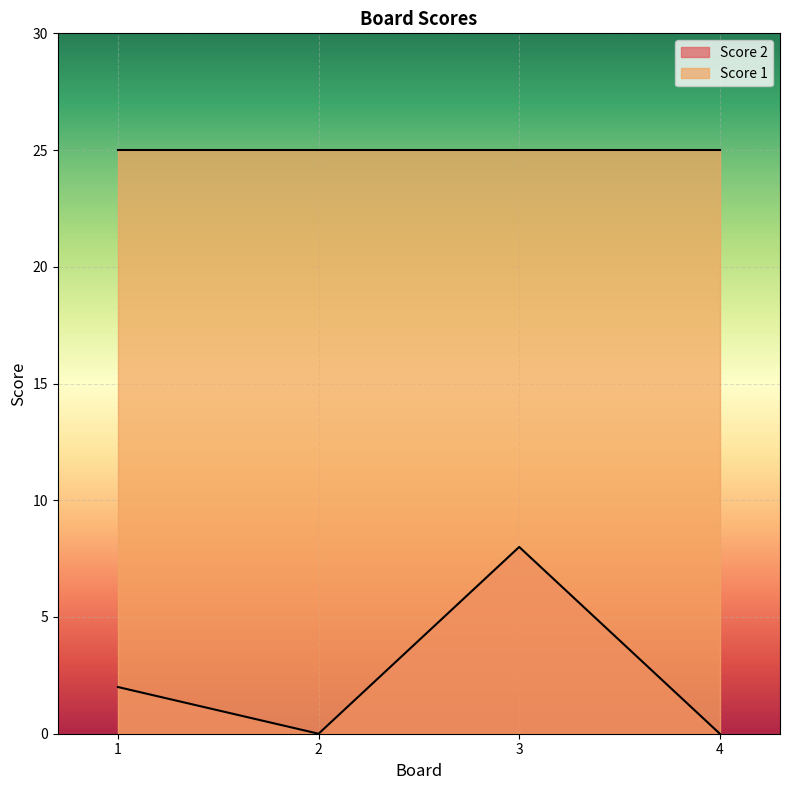

How many data points does each series have?

4